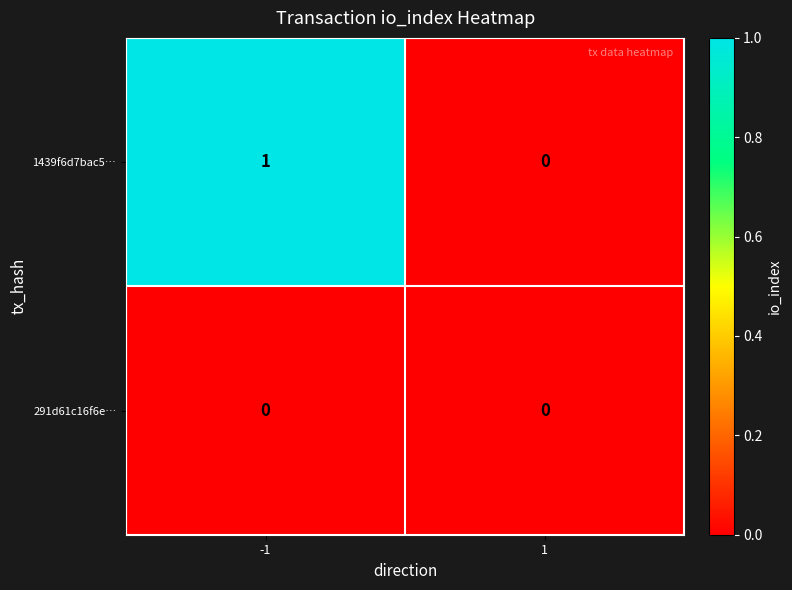

Between -1 and 1, which series saw the biggest shift?

1439f6d7bac5…